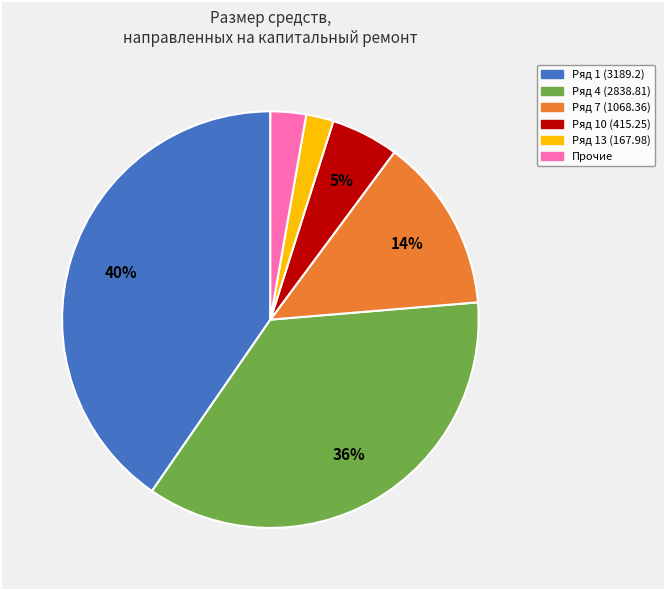

To the nearest percent, what is the average slice percentage?

17%